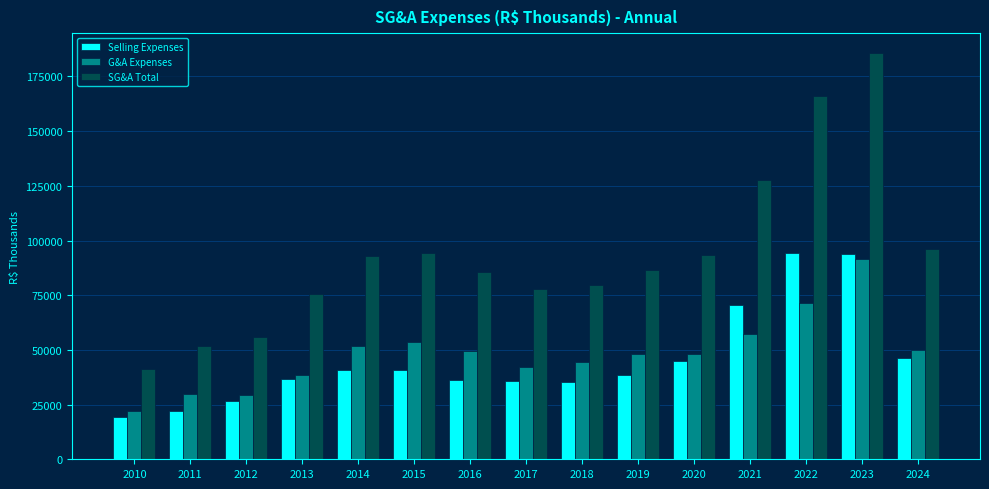

Which series has the largest range (max minus min)?

SG&A Total